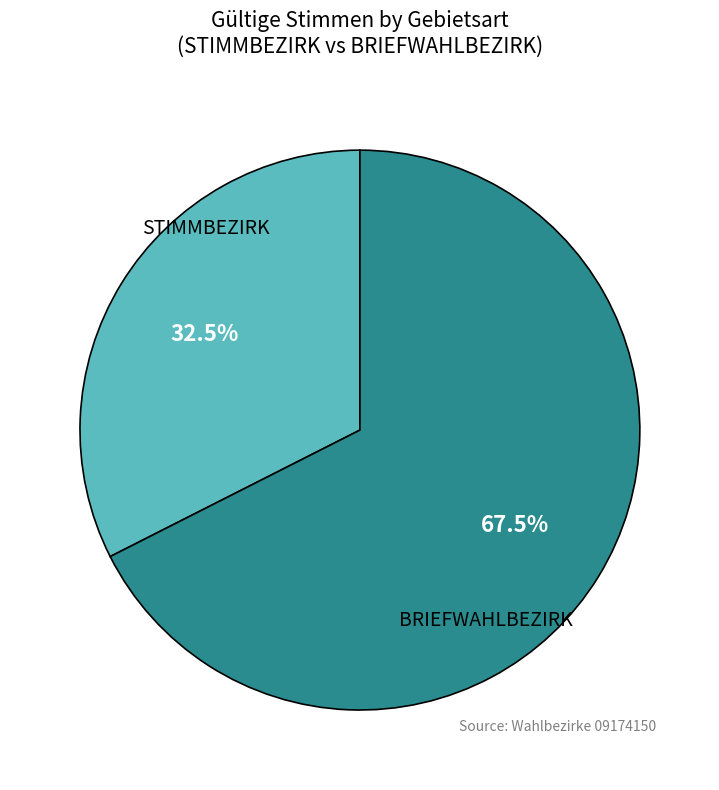

Rank the categories by value from lowest to highest.

STIMMBEZIRK, BRIEFWAHLBEZIRK